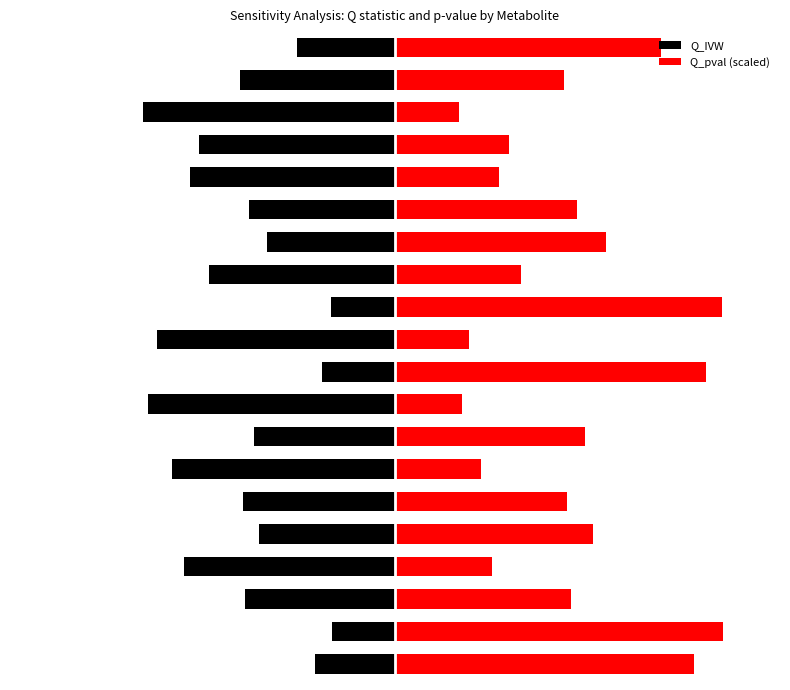

What is the difference between the maximum and minimum values in the Q_IVW series?

5.9